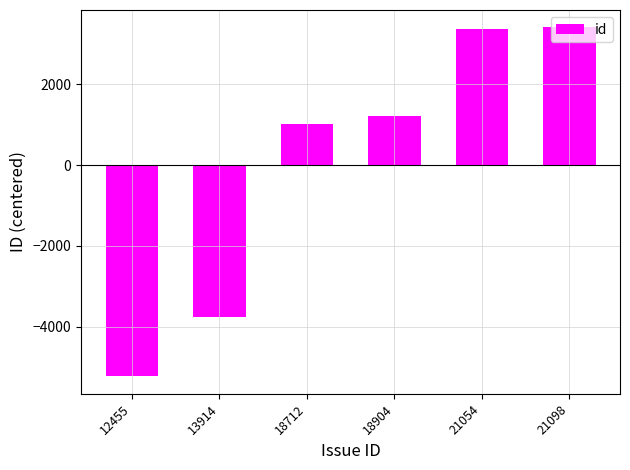

What is the sum of the values at 18712 and 12455?

-4212.0